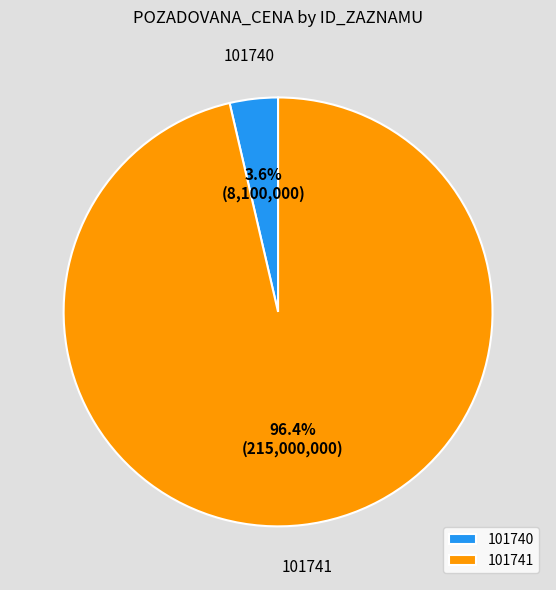

To the nearest percent, what percentage of the pie is 101741?

96%